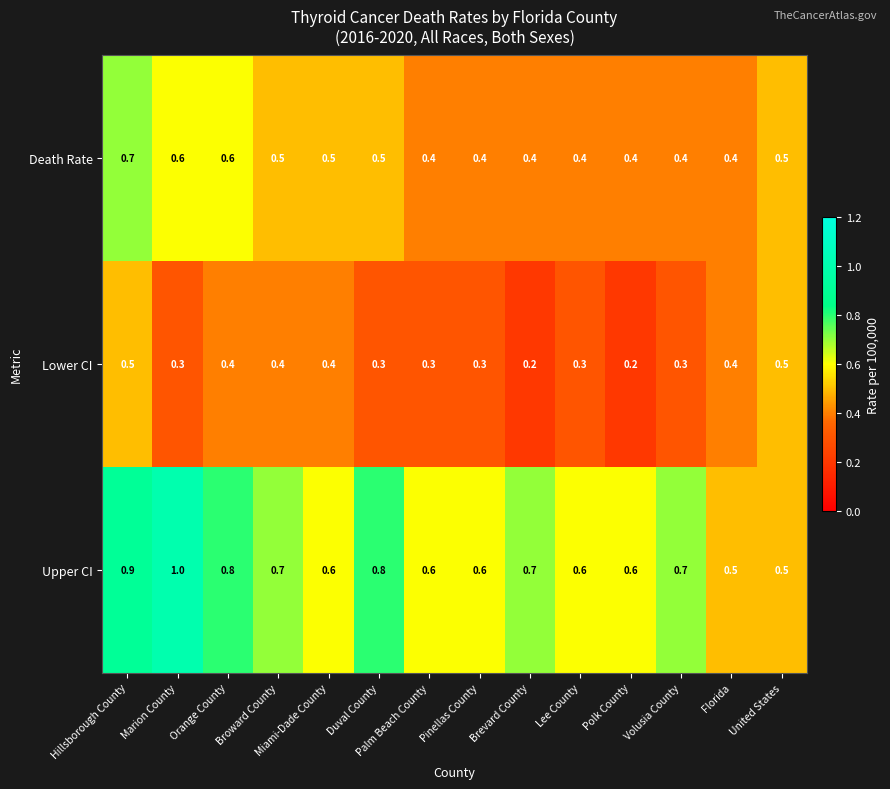

What is the smallest value displayed?

0.2